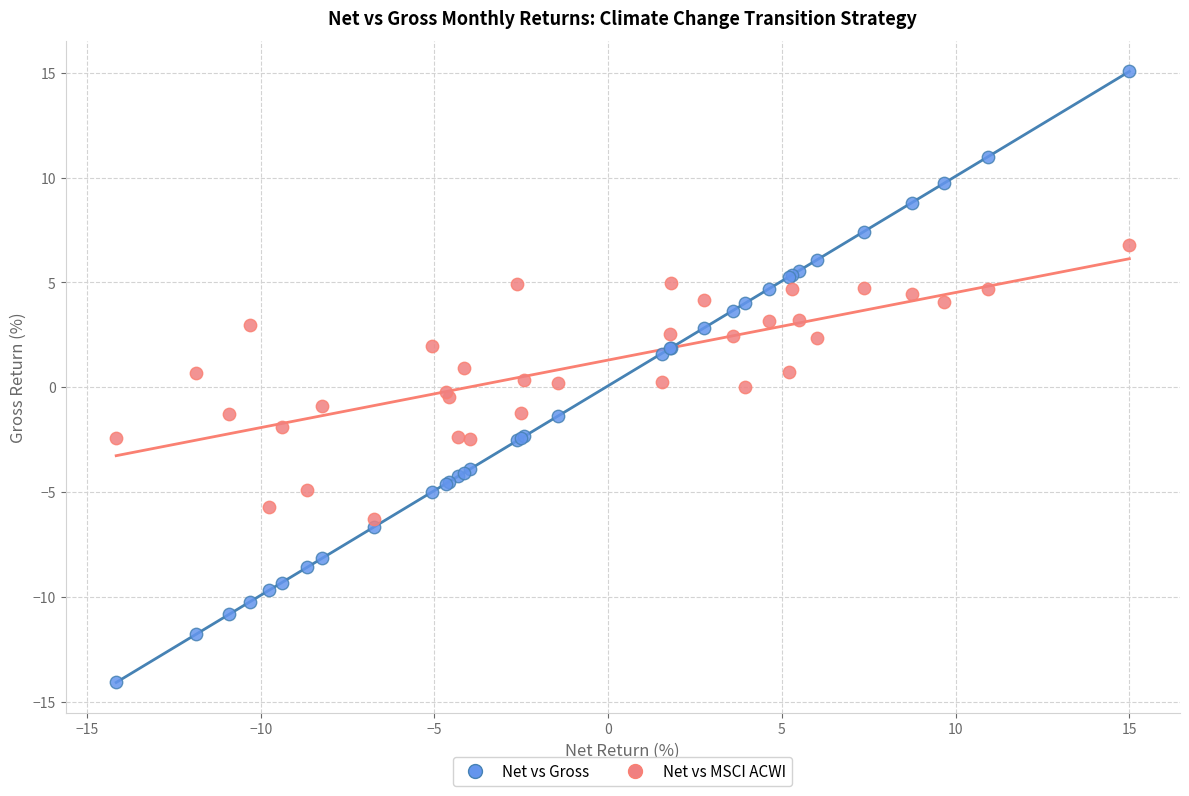

What are all the series names shown in the legend?

Net vs Gross, Net vs MSCI ACWI